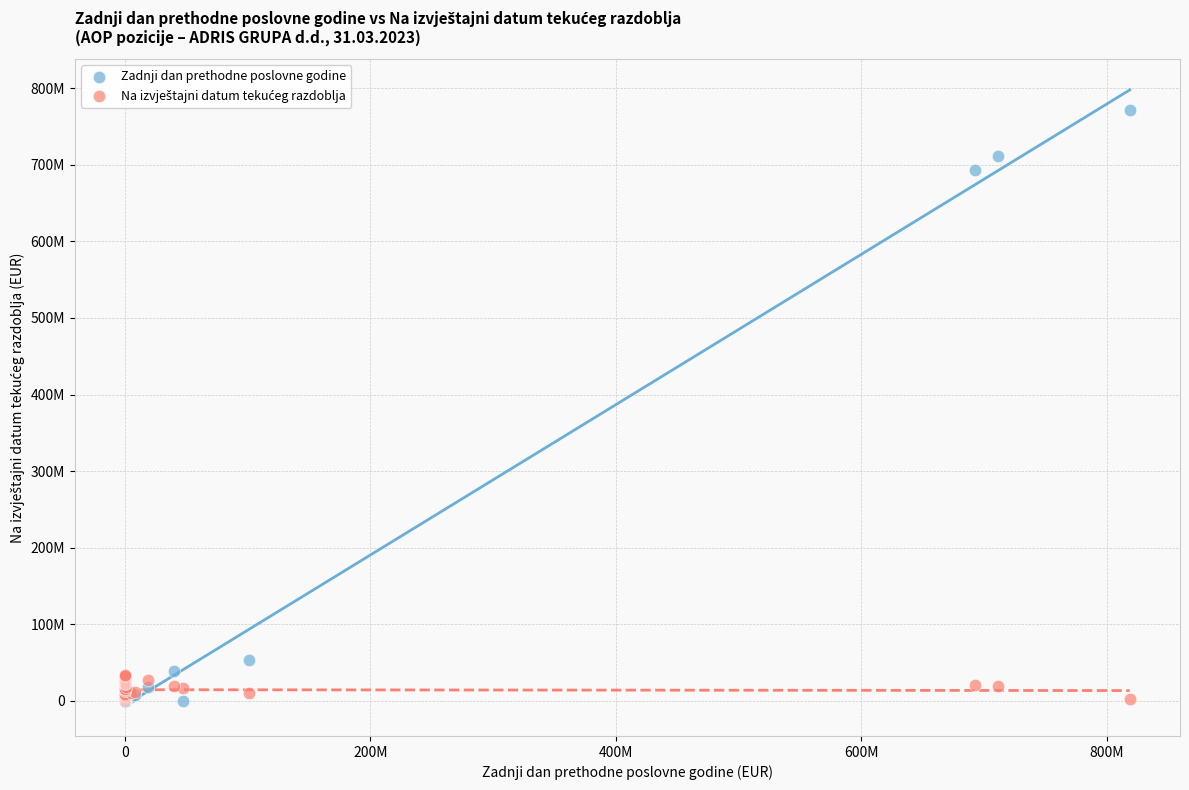

Which series has the largest Y range (max minus min)?

Zadnji dan prethodne poslovne godine